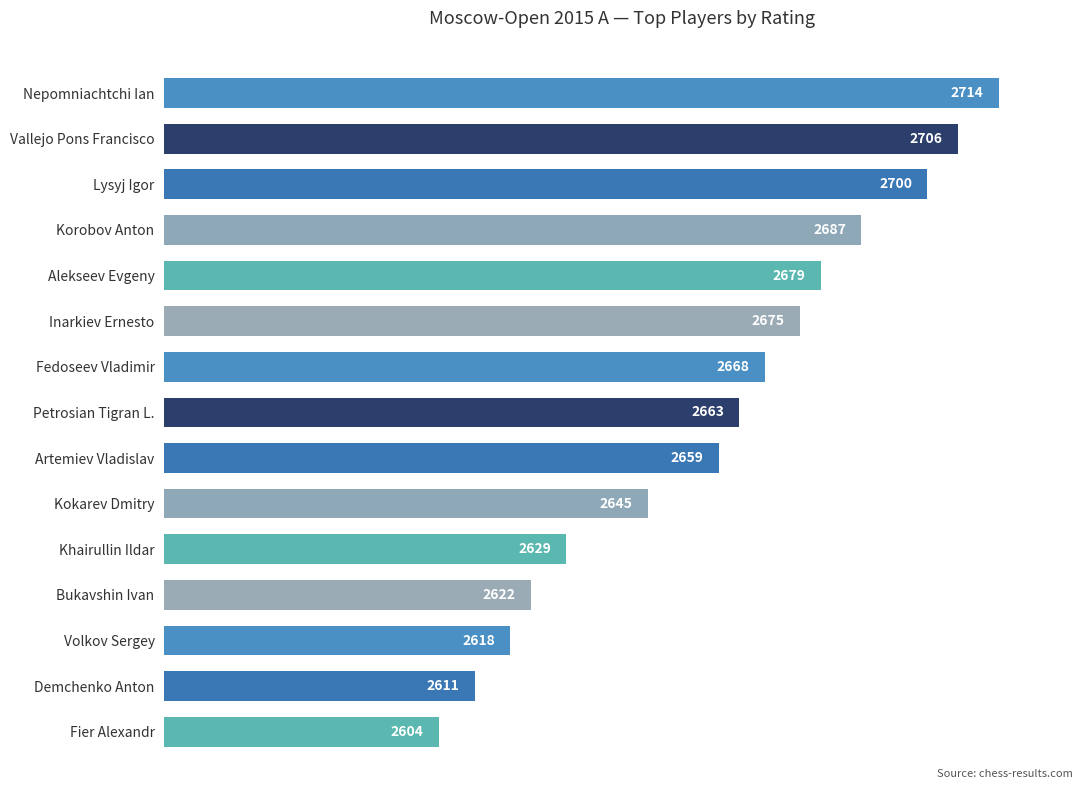

The chart shows a value of 2687 at Korobov Anton. True or false?

True